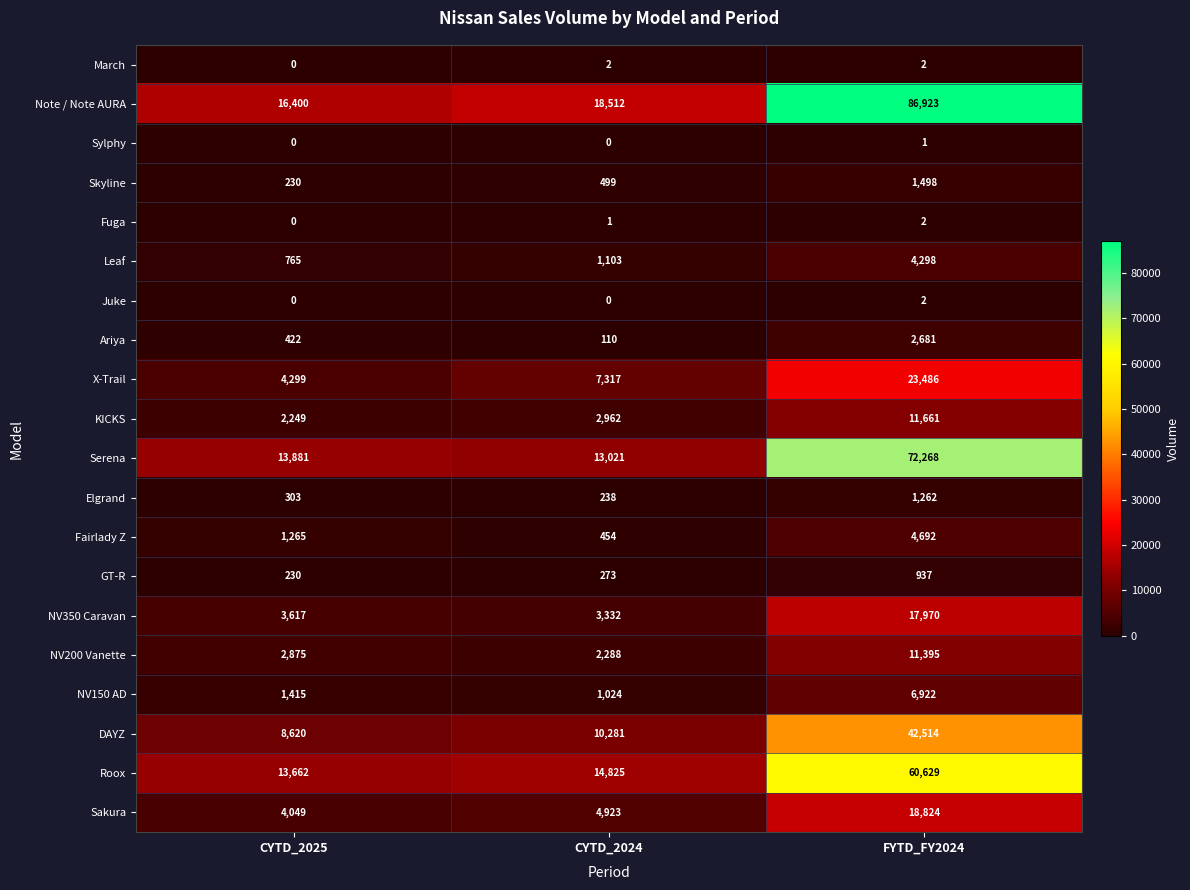

What is the difference between the highest and lowest values at FYTD_FY2024?

86922